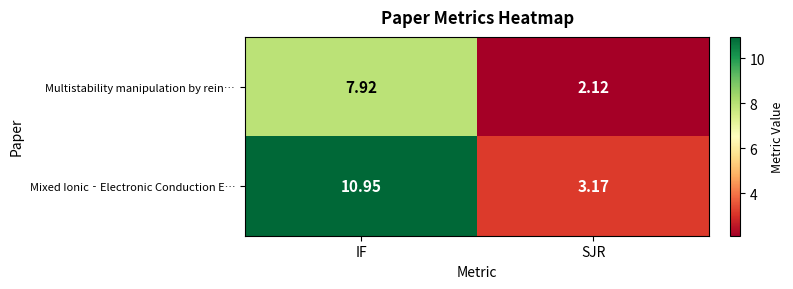

List the series in order of their peak value, highest first.

Mixed Ionic‐Electronic Conduction E…, Multistability manipulation by rein…